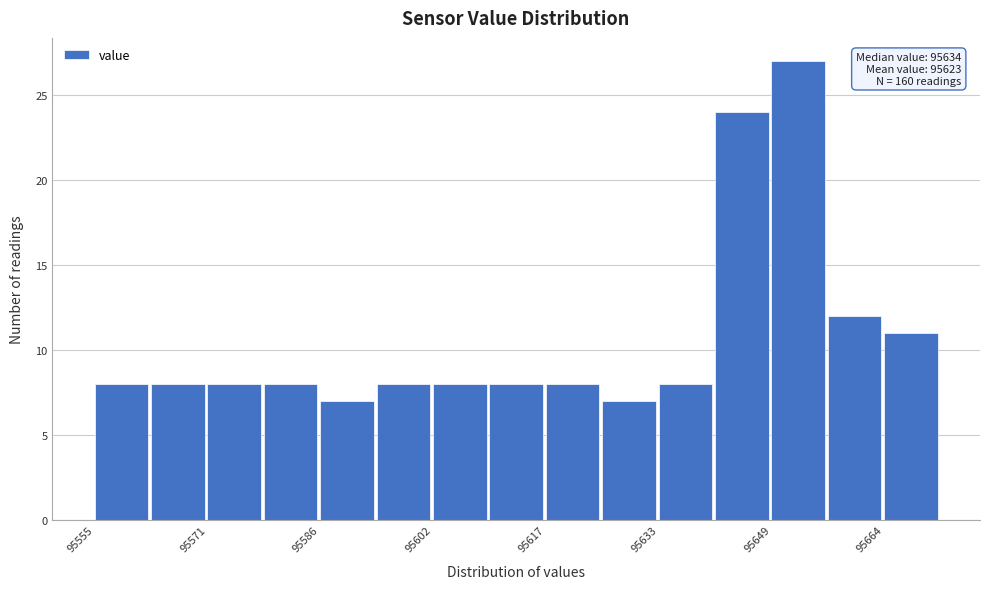

Around what value on the x-axis is the tallest bar? Give the approximate position of its centre, as read against the axis.

95652